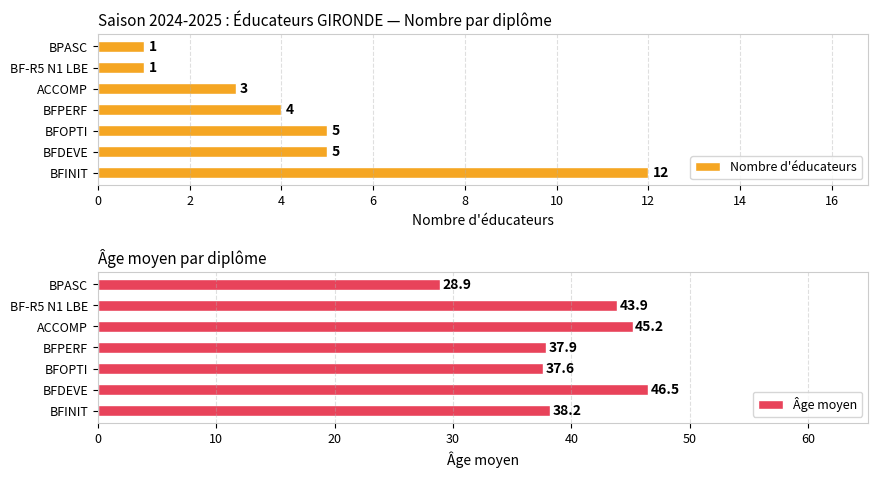

Reading right to left, list all the values displayed in this chart.

Nombre d'éducateurs: 1.0	1.0	3.0	4.0	5.0	5.0	12.0
Âge moyen: 28.9	43.9	45.2	37.9	37.6	46.5	38.2